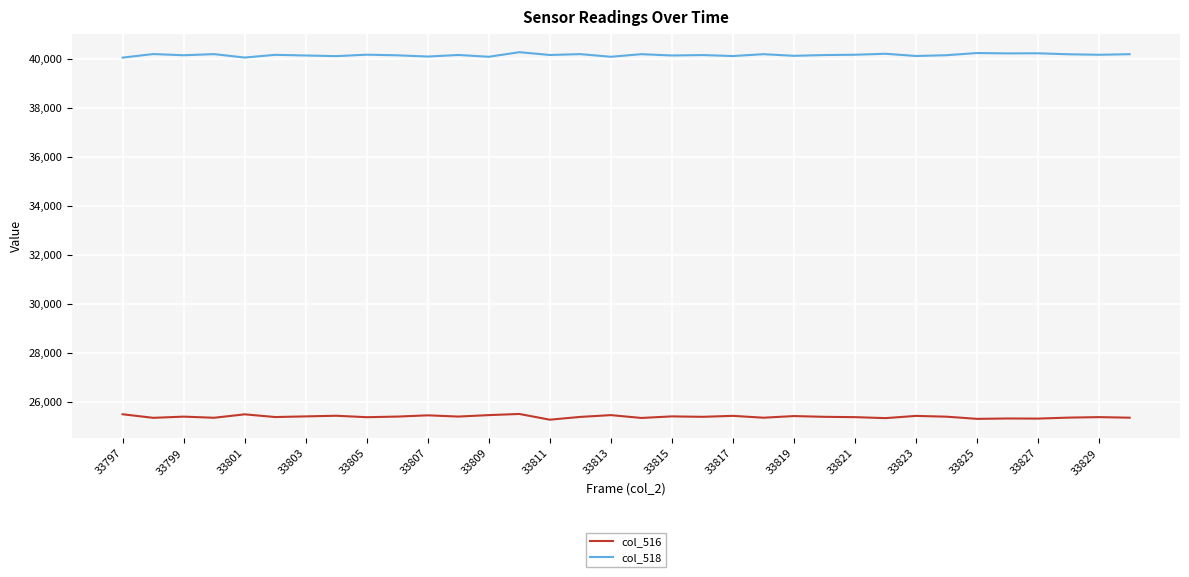

Which series has the largest total across all categories?

col_518